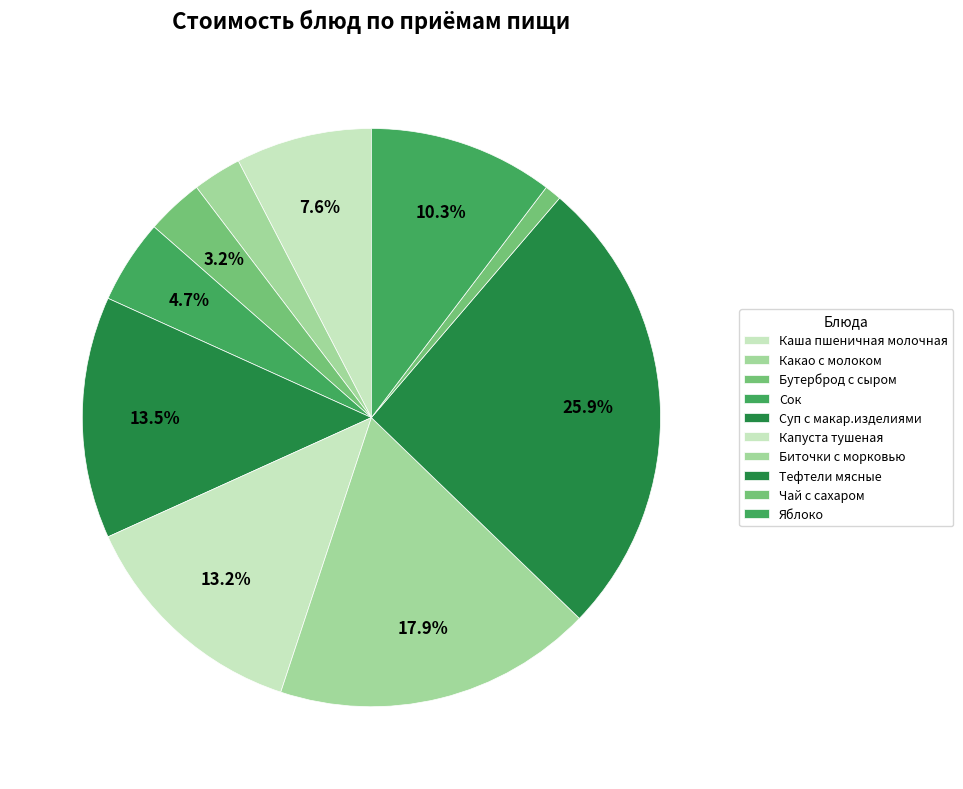

Rank the categories by value from lowest to highest.

Чай с сахаром, Какао с молоком, Бутерброд с сыром, Сок, Каша пшеничная молочная, Яблоко, Капуста тушеная, Суп с макар.изделиями, Биточки с морковью, Тефтели мясные